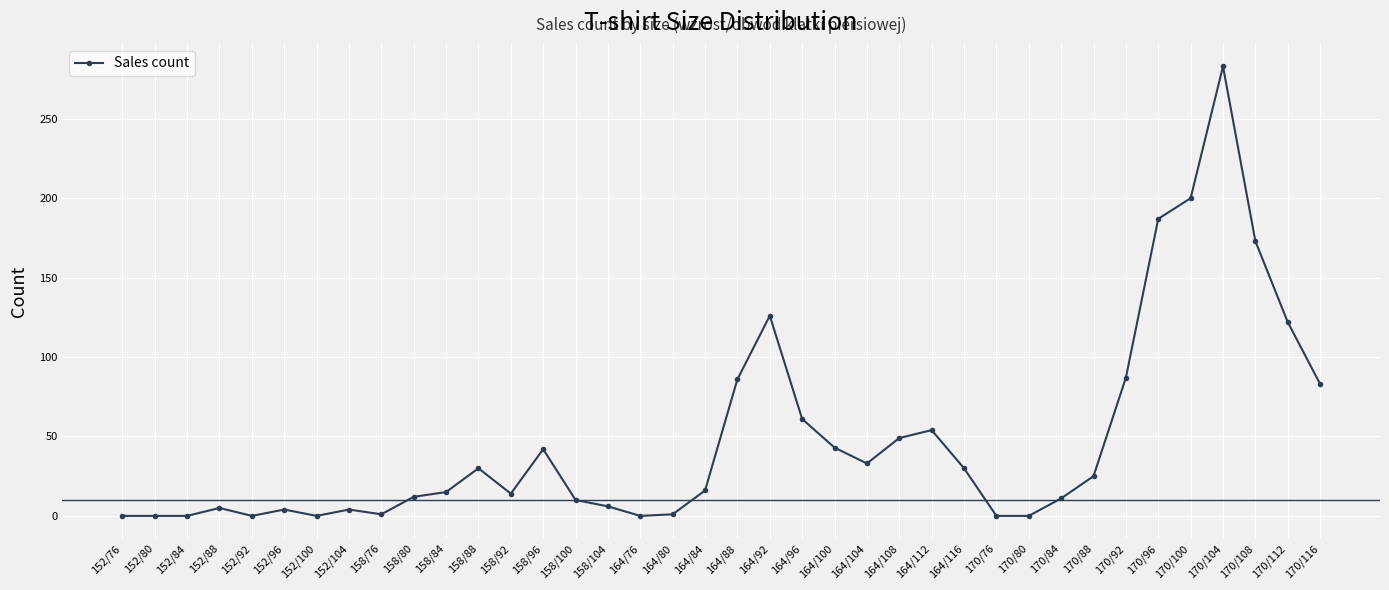

True or false: the data shows -181 at 152/76.

False